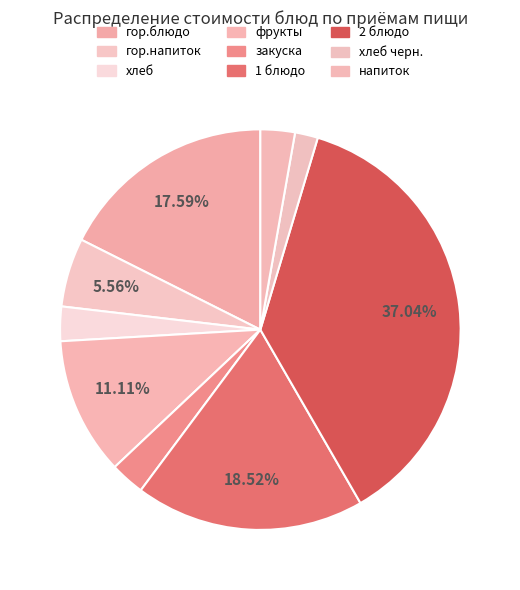

How many slices are in this pie chart?

9